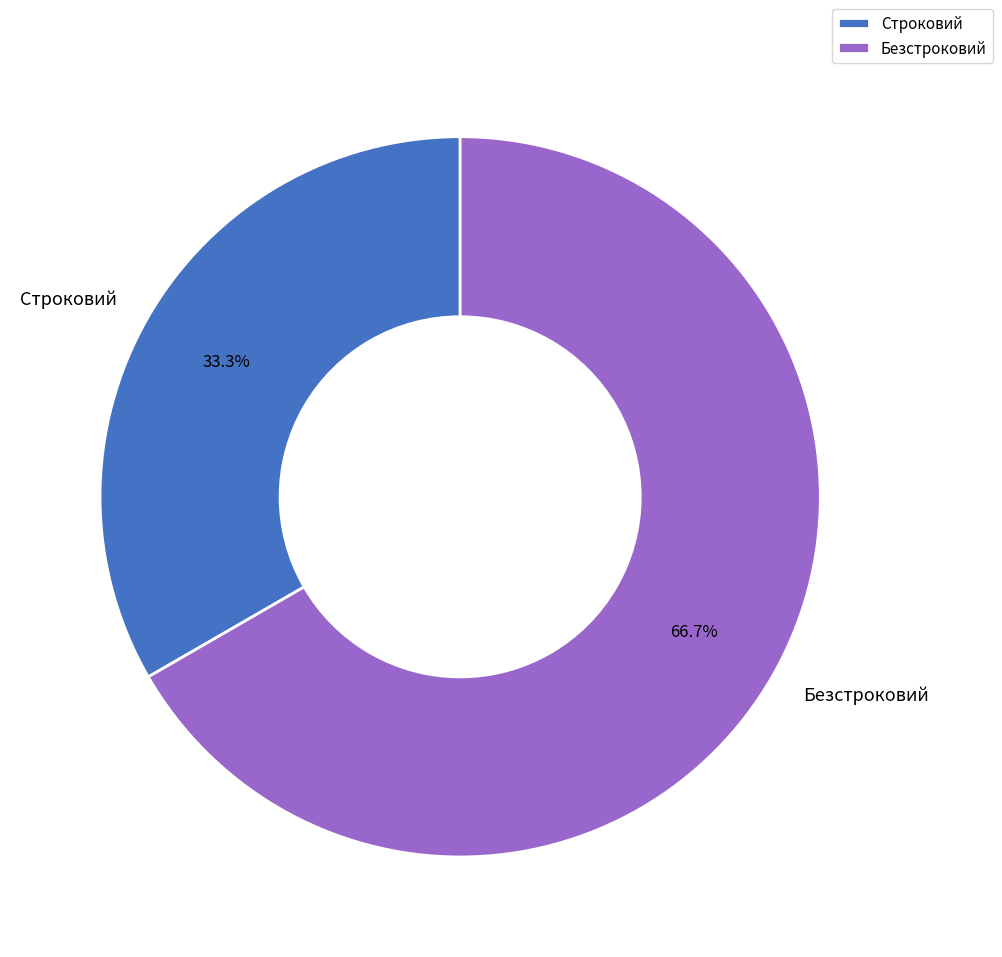

Rank the categories by value from highest to lowest.

Безстроковий, Строковий